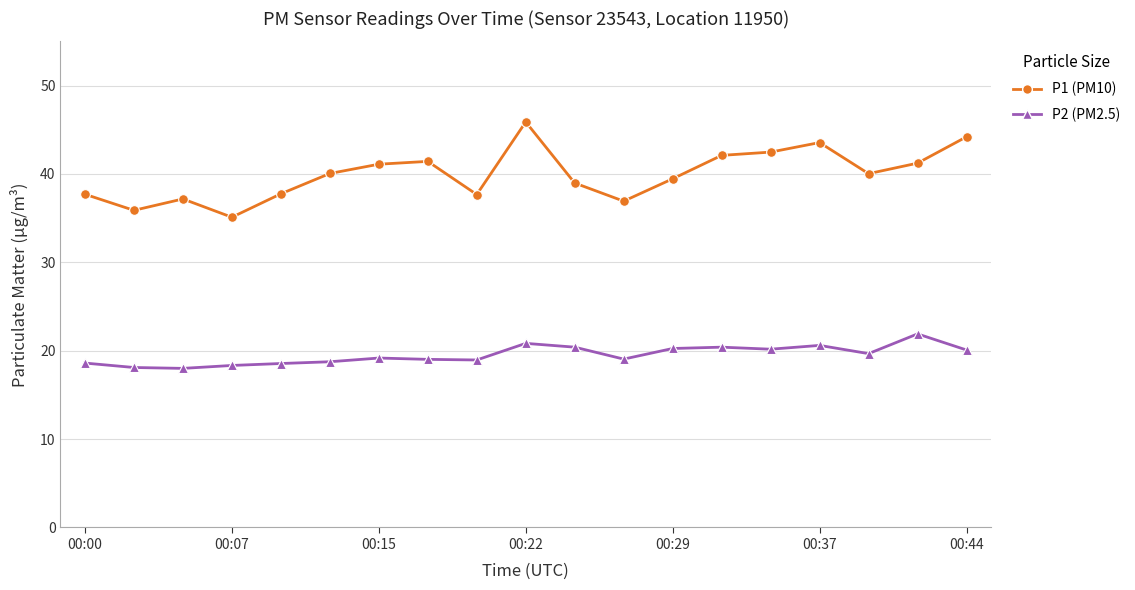

What is the smallest value displayed?

18.0